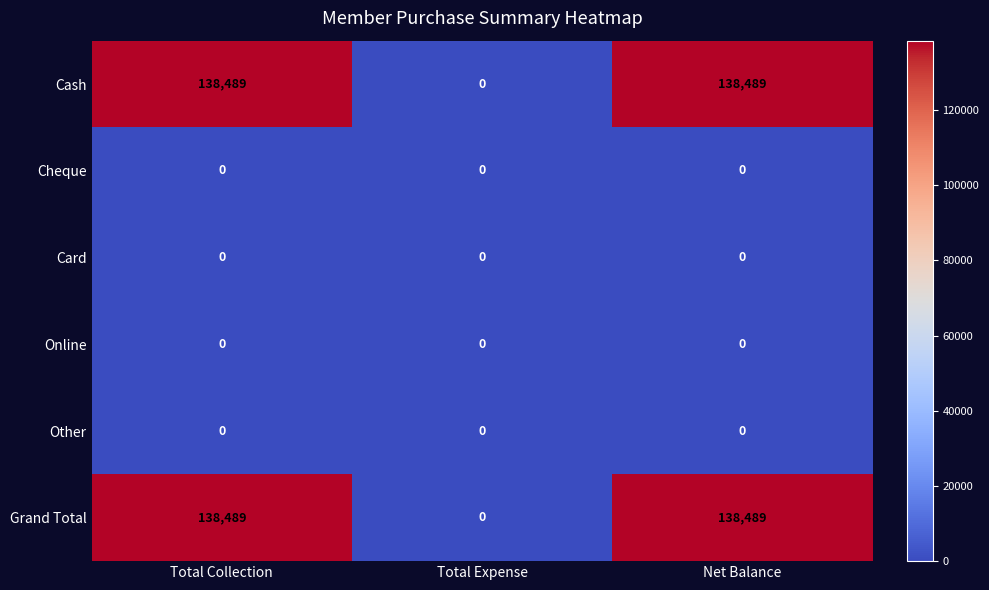

What is the total value across all series at Total Collection?

276978